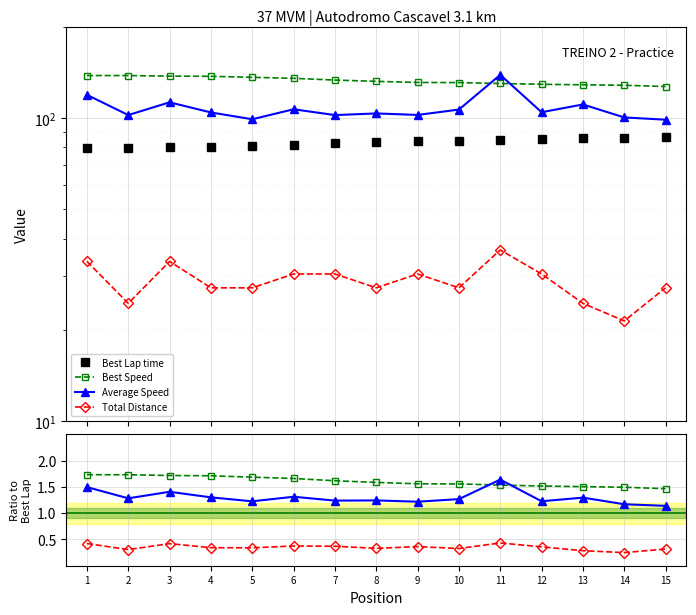

What is the maximum value for Average Speed?

138.8